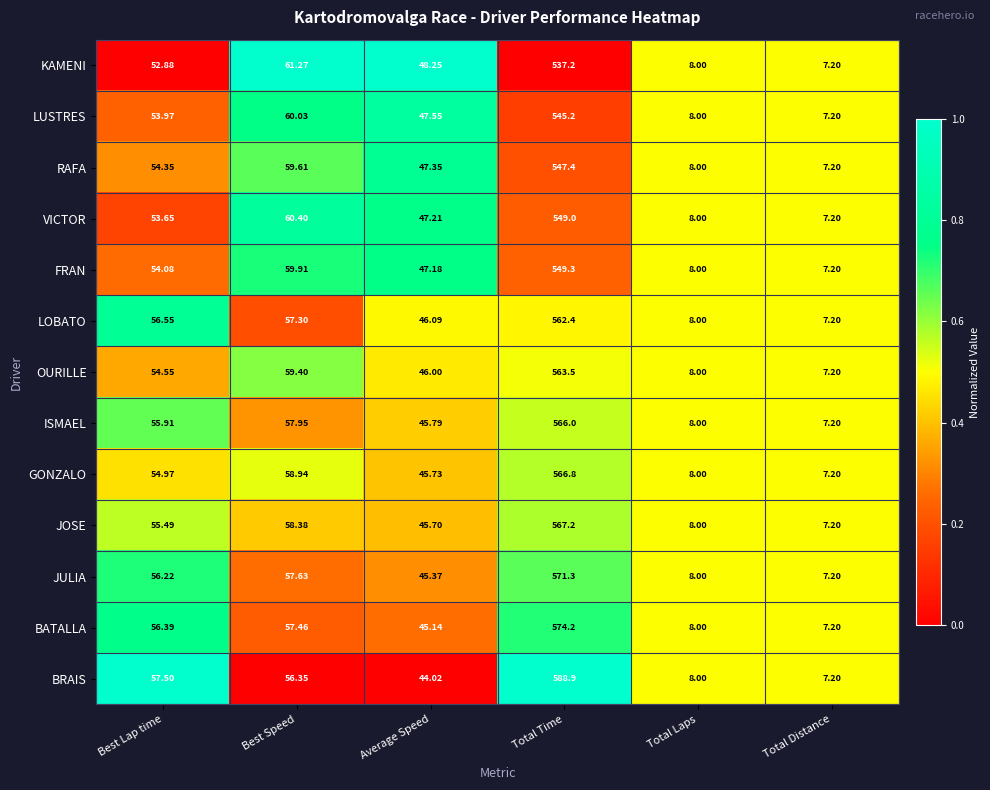

What is the total value across all series at Best Speed?

764.6